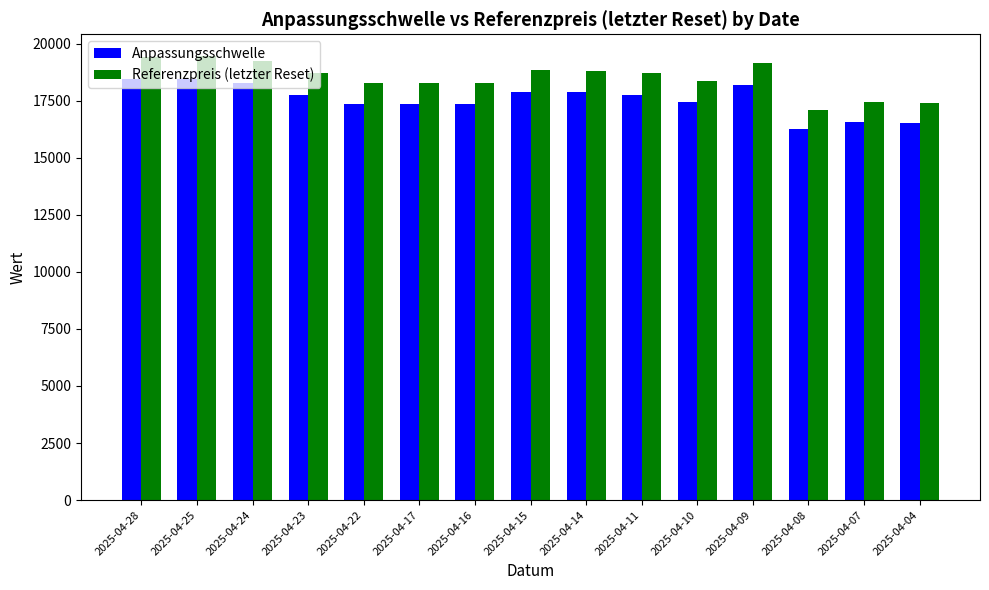

How many data points in Referenzpreis (letzter Reset) are less than 18690?

7